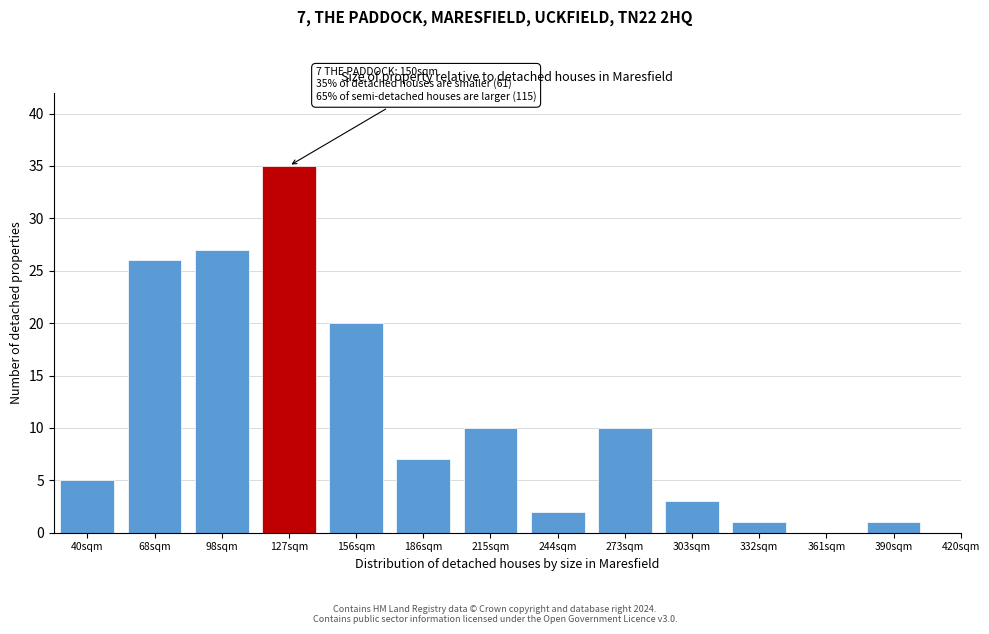

Reading right to left, list all the values displayed in this chart.

390sqm=1	361sqm=0	332sqm=1	303sqm=3	273sqm=10	244sqm=2	215sqm=10	186sqm=7	156sqm=20	127sqm=35	98sqm=27	68sqm=26	40sqm=5